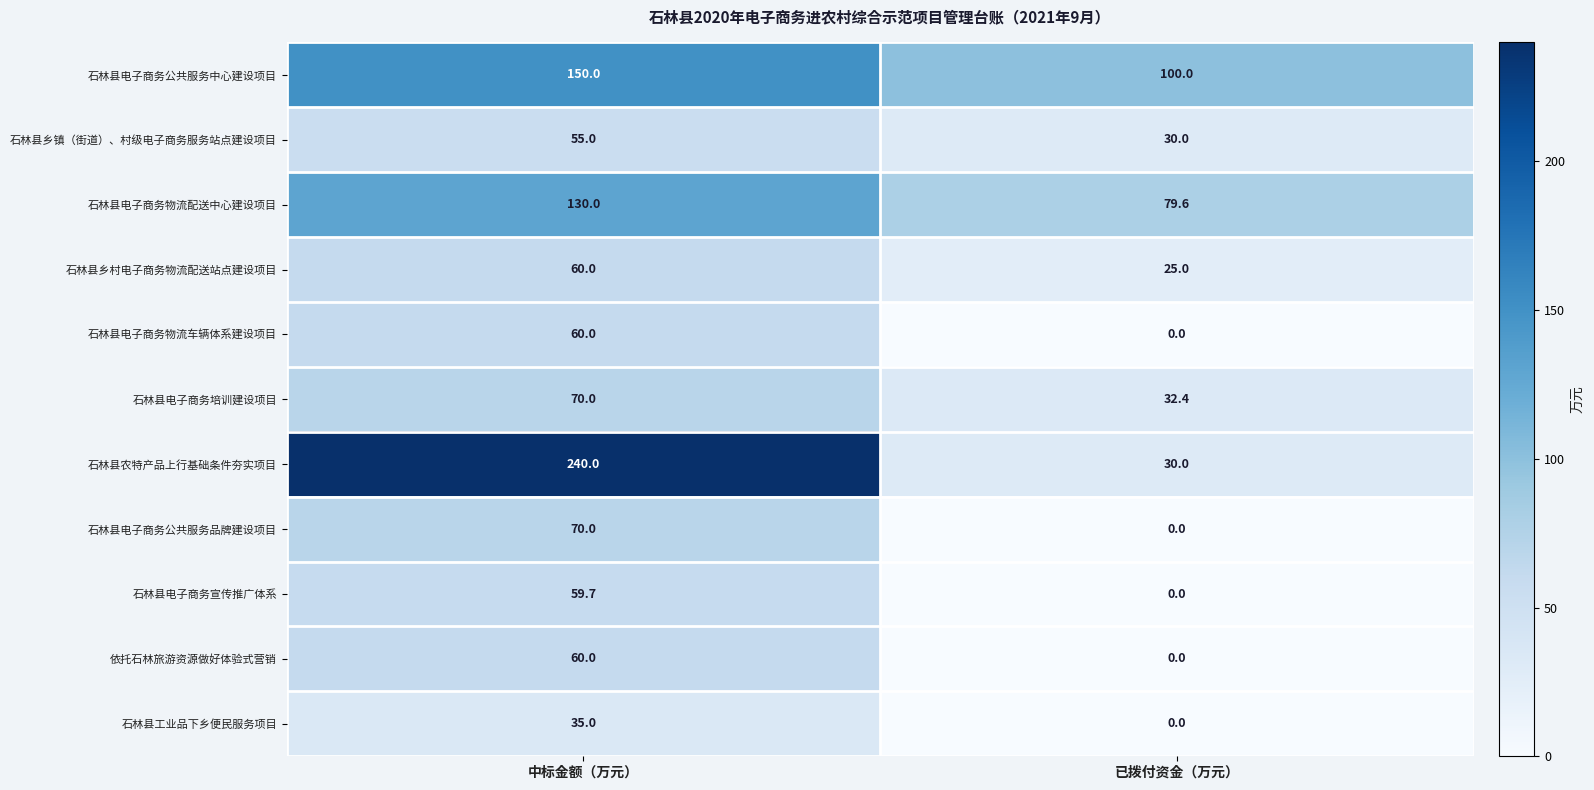

What is the difference between the 石林县电子商务公共服务中心建设项目 values at 中标金额（万元） and 已拨付资金（万元）?

50.0